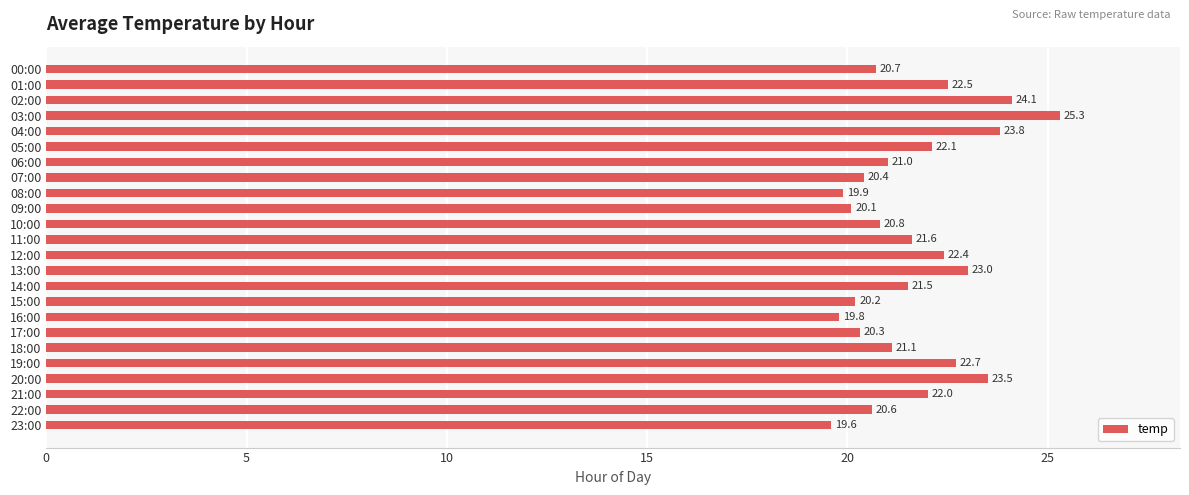

Reading top to bottom, what are all the values shown in this chart?

00:00=20.7	01:00=22.5	02:00=24.1	03:00=25.3	04:00=23.8	05:00=22.1	06:00=21.0	07:00=20.4	08:00=19.9	09:00=20.1	10:00=20.8	11:00=21.6	12:00=22.4	13:00=23.0	14:00=21.5	15:00=20.2	16:00=19.8	17:00=20.3	18:00=21.1	19:00=22.7	20:00=23.5	21:00=22.0	22:00=20.6	23:00=19.6